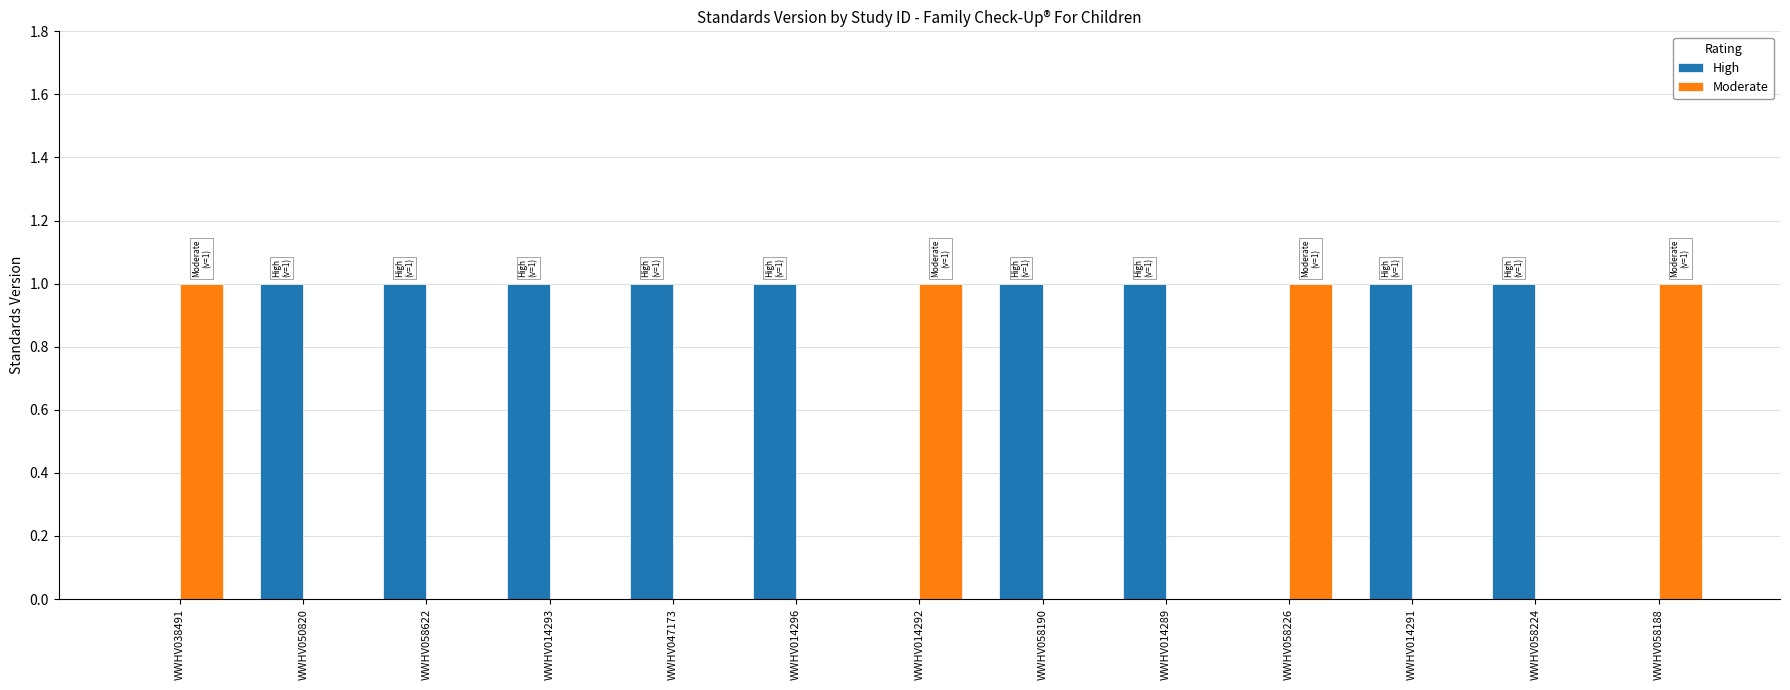

What is the sum of all Moderate values?

4